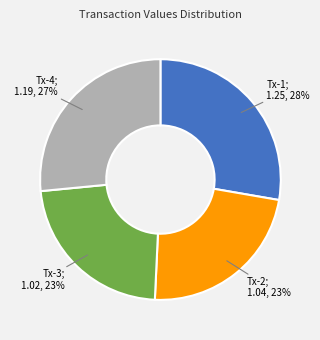

To the nearest percent, what is the average slice percentage?

25%